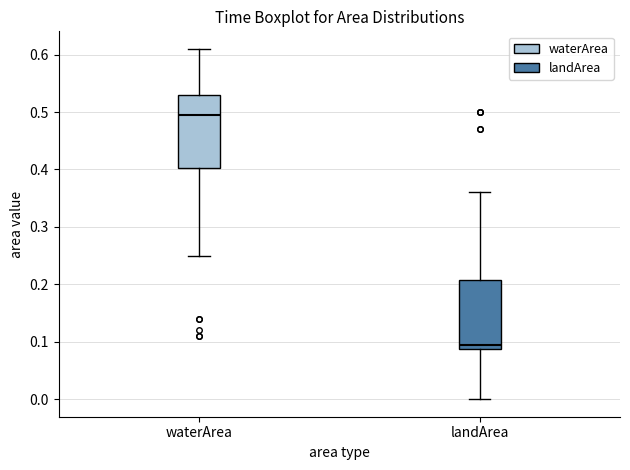

Where does the upper whisker of the box for landArea end on the y-axis? The values are not printed on the chart, so give them approximately, as read against the axis.

0.36